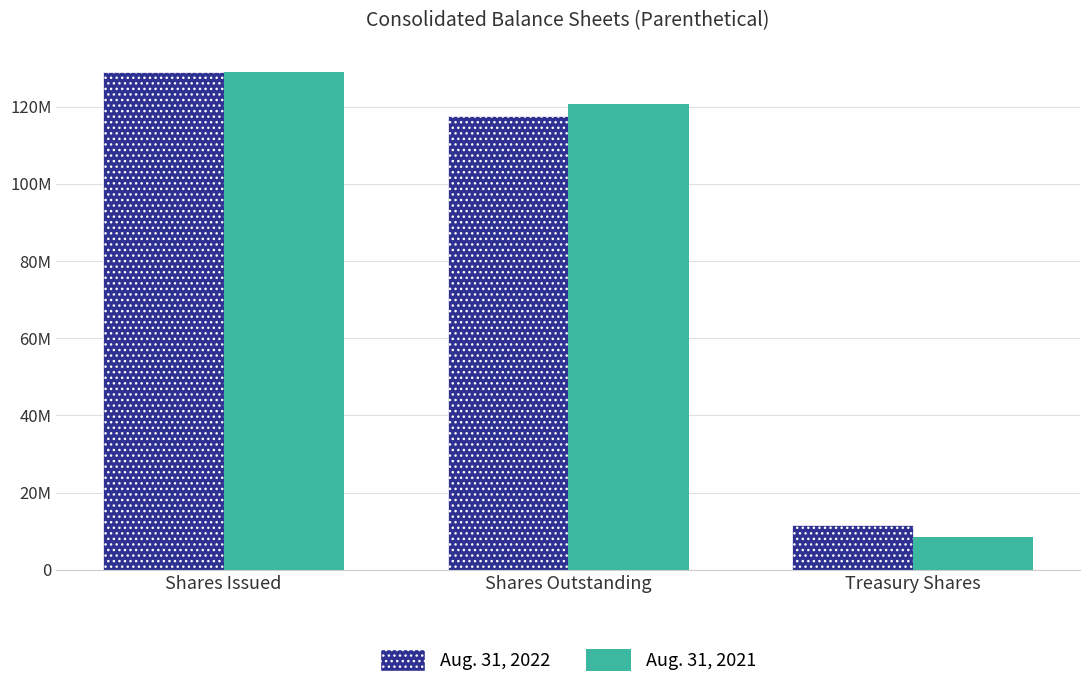

What is the difference between the maximum and minimum values in the Aug. 31, 2022 series?

117496053